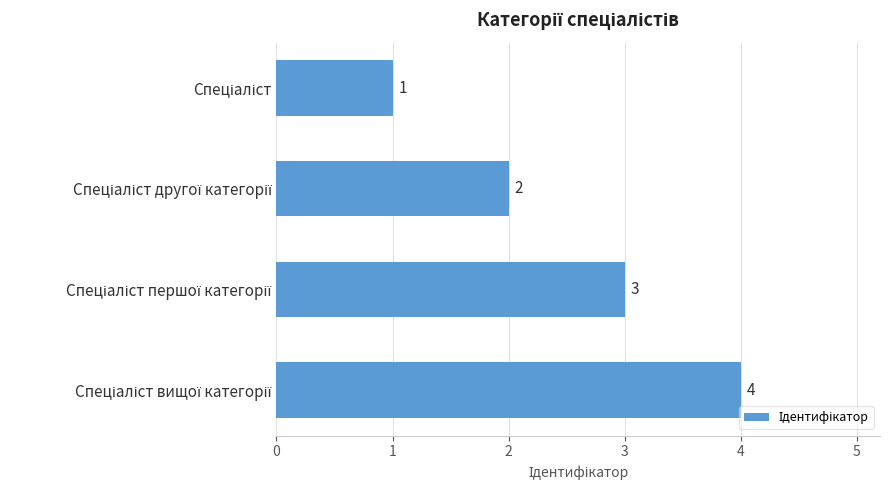

What is the value of the 3rd bar from the top?

3